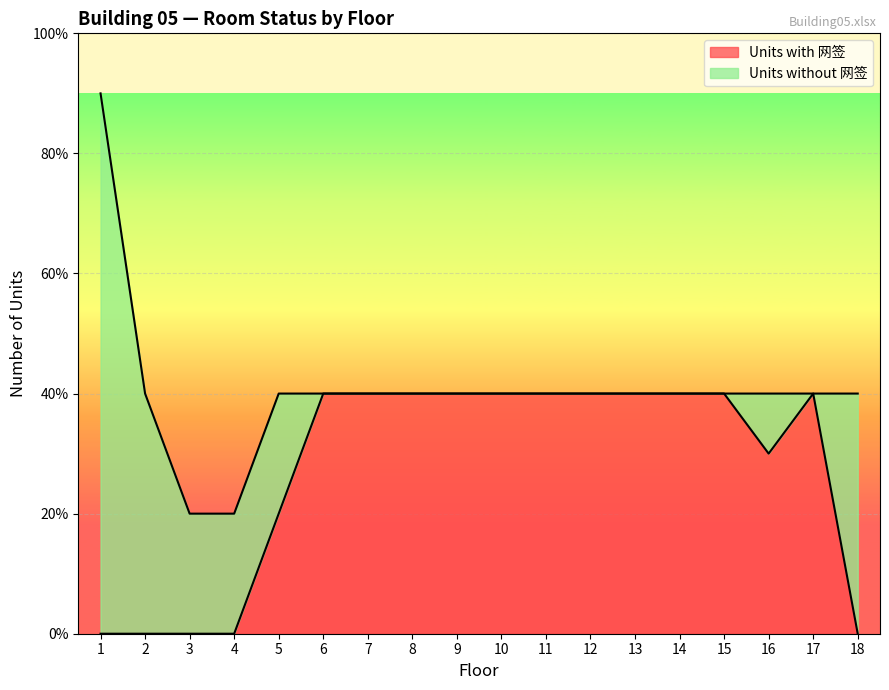

What is the greatest value displayed?

4